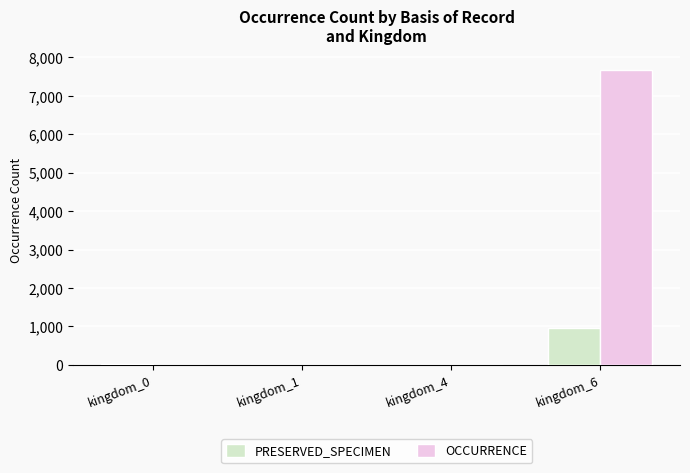

True or false: PRESERVED_SPECIMEN has a value of 1 at kingdom_1.

True